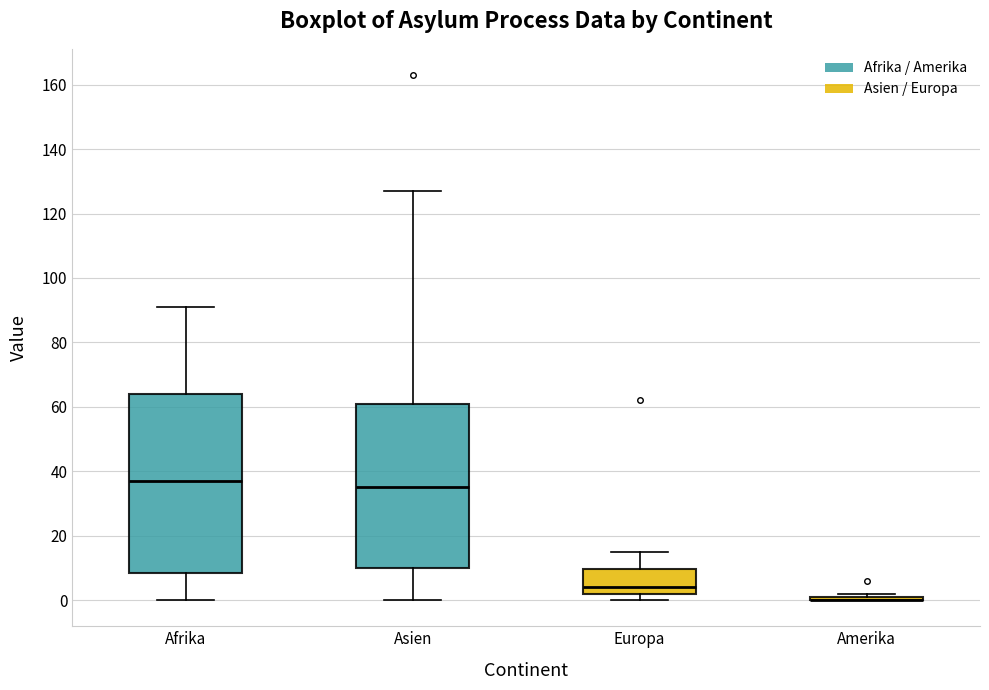

Which box is the tallest, from its lower edge to its upper edge?

Afrika